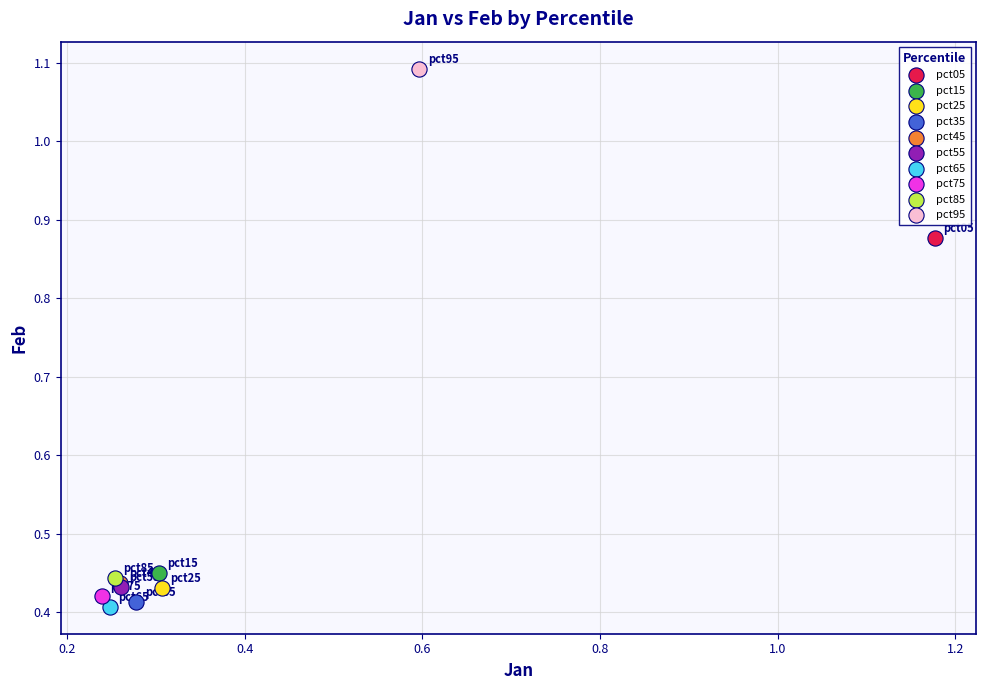

What are all the series names shown in the legend?

pct05, pct15, pct25, pct35, pct45, pct55, pct65, pct75, pct85, pct95